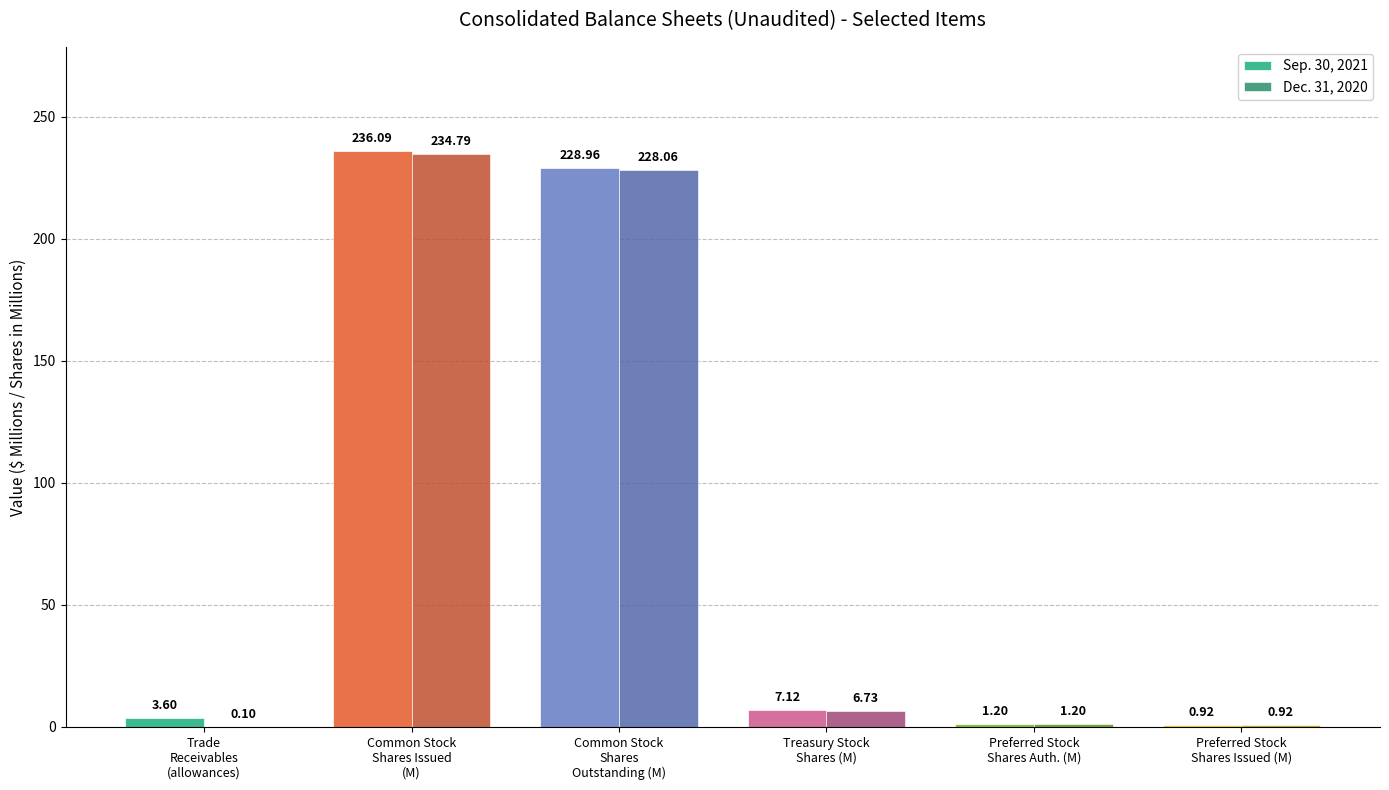

What is the difference between the Sep. 30, 2021 values at Preferred Stock
Shares Auth. (M) and Trade
Receivables
(allowances)?

2.4